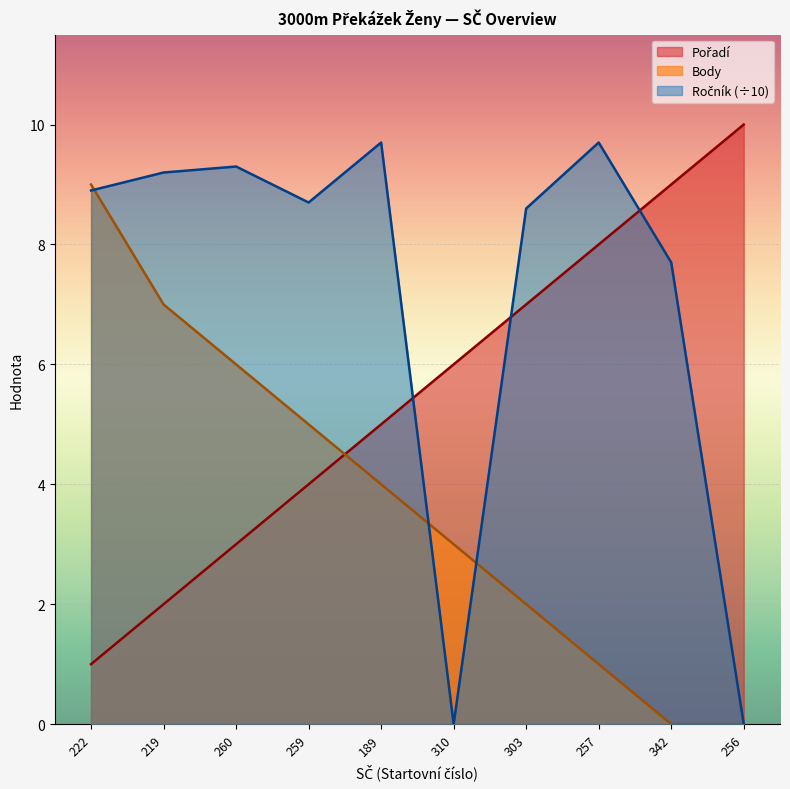

Which series has the largest range (max minus min)?

Ročník